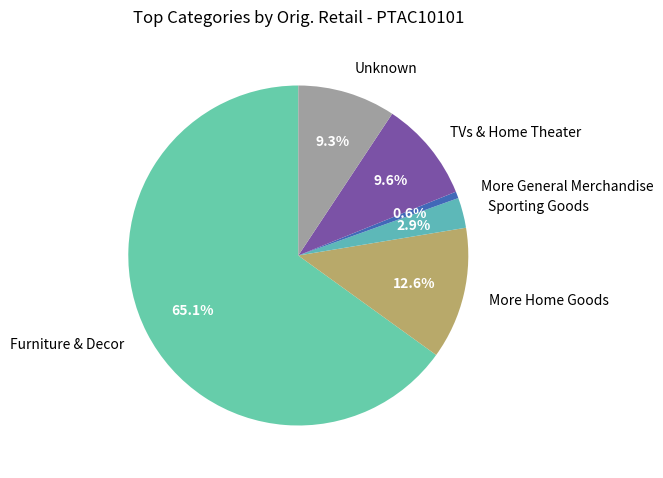

Is there a majority slice in this chart?

Yes